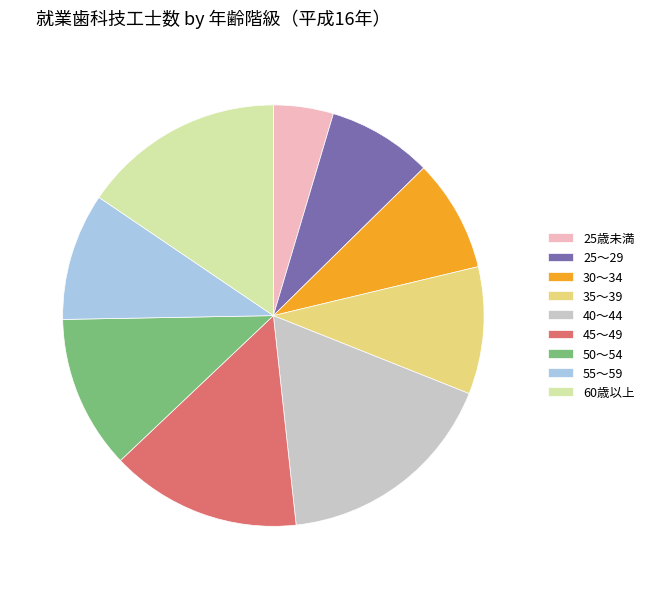

Which slice is the smallest?

25歳未満